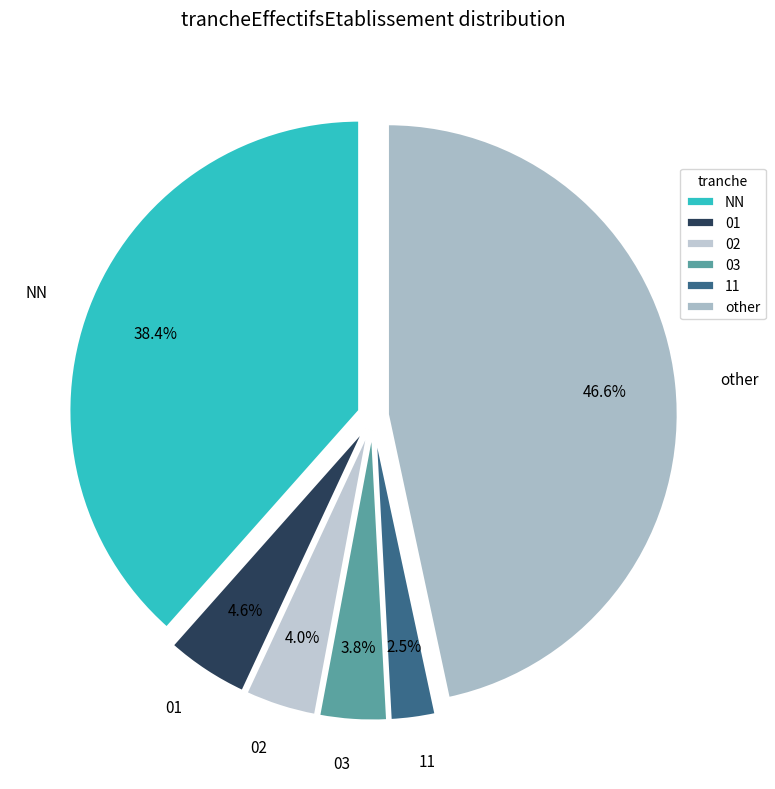

The NN slice represents 38% of the pie. True or false?

True